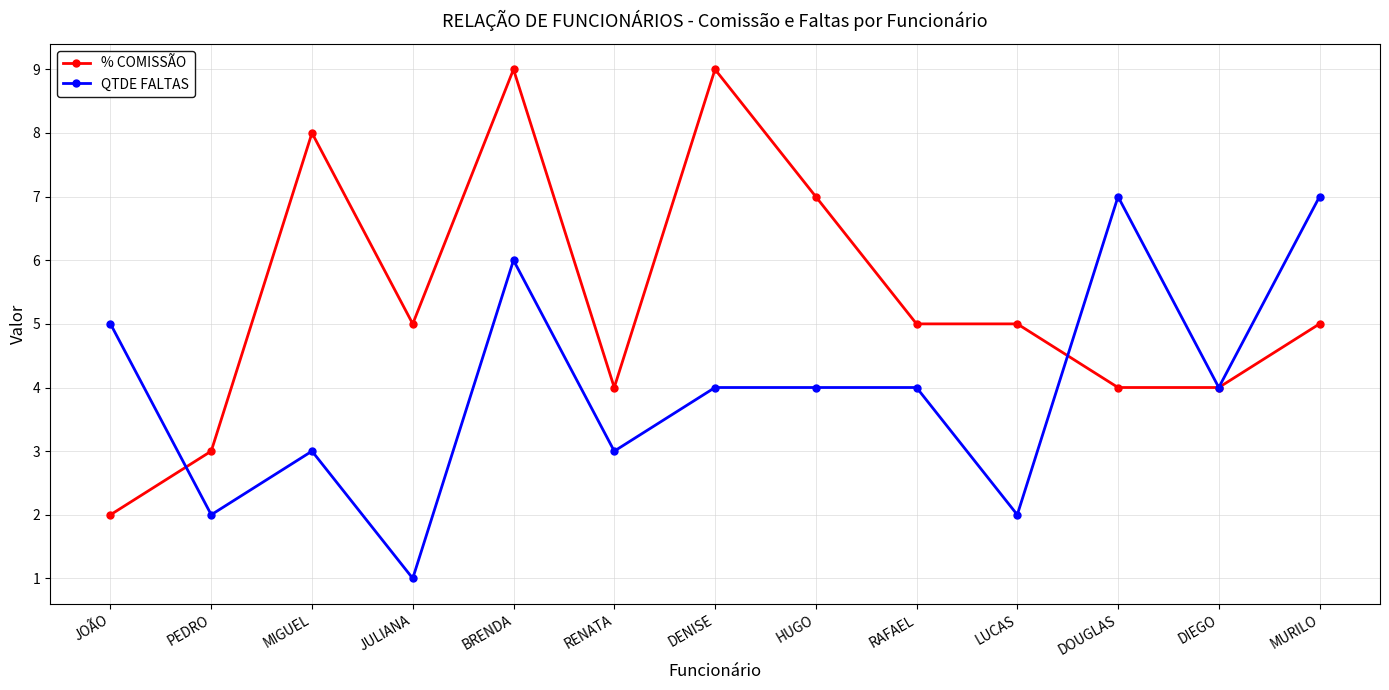

What is the difference between the % COMISSÃO values at RENATA and RAFAEL?

1